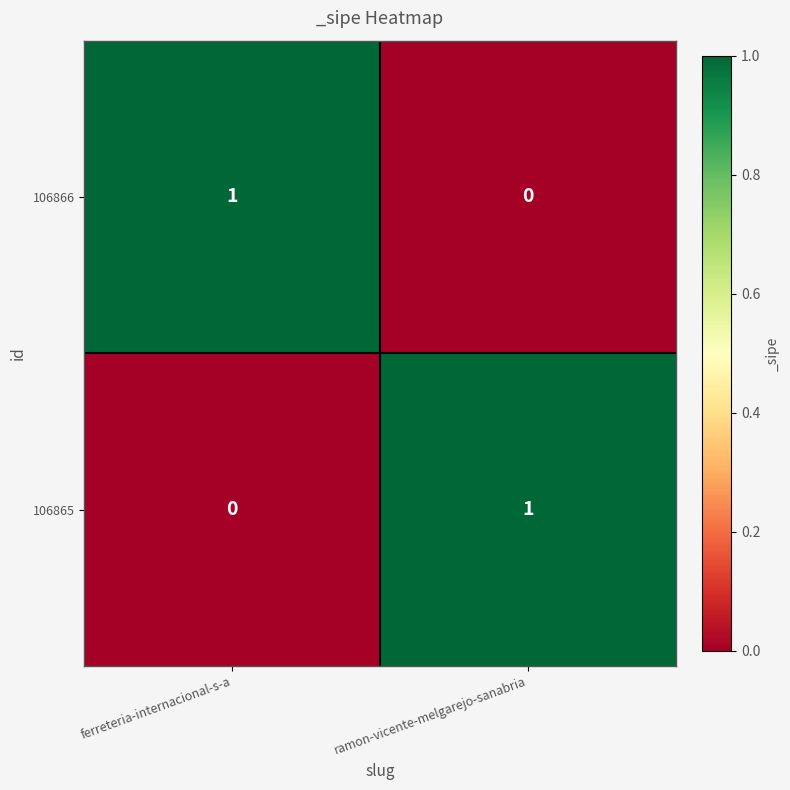

Is the value of 106865 at ferreteria-internacional-s-a greater than the value of 106866 at ferreteria-internacional-s-a?

No